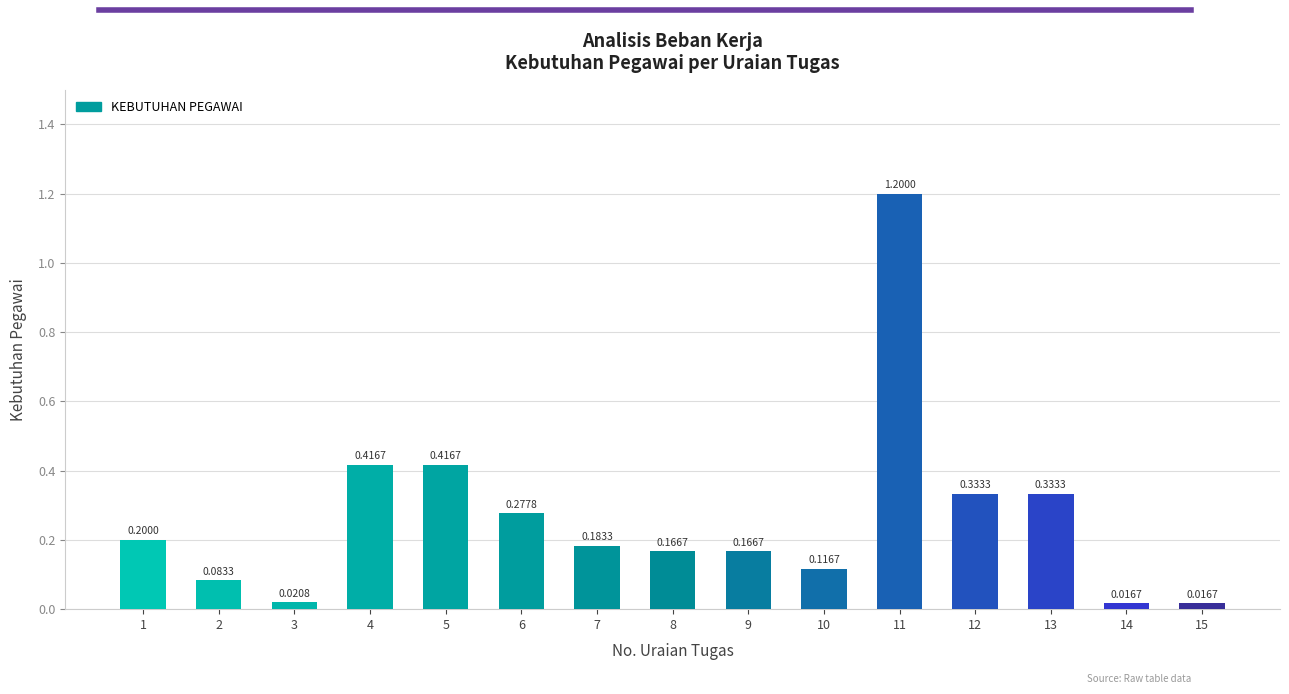

Which has a higher value, 9 or 15?

9